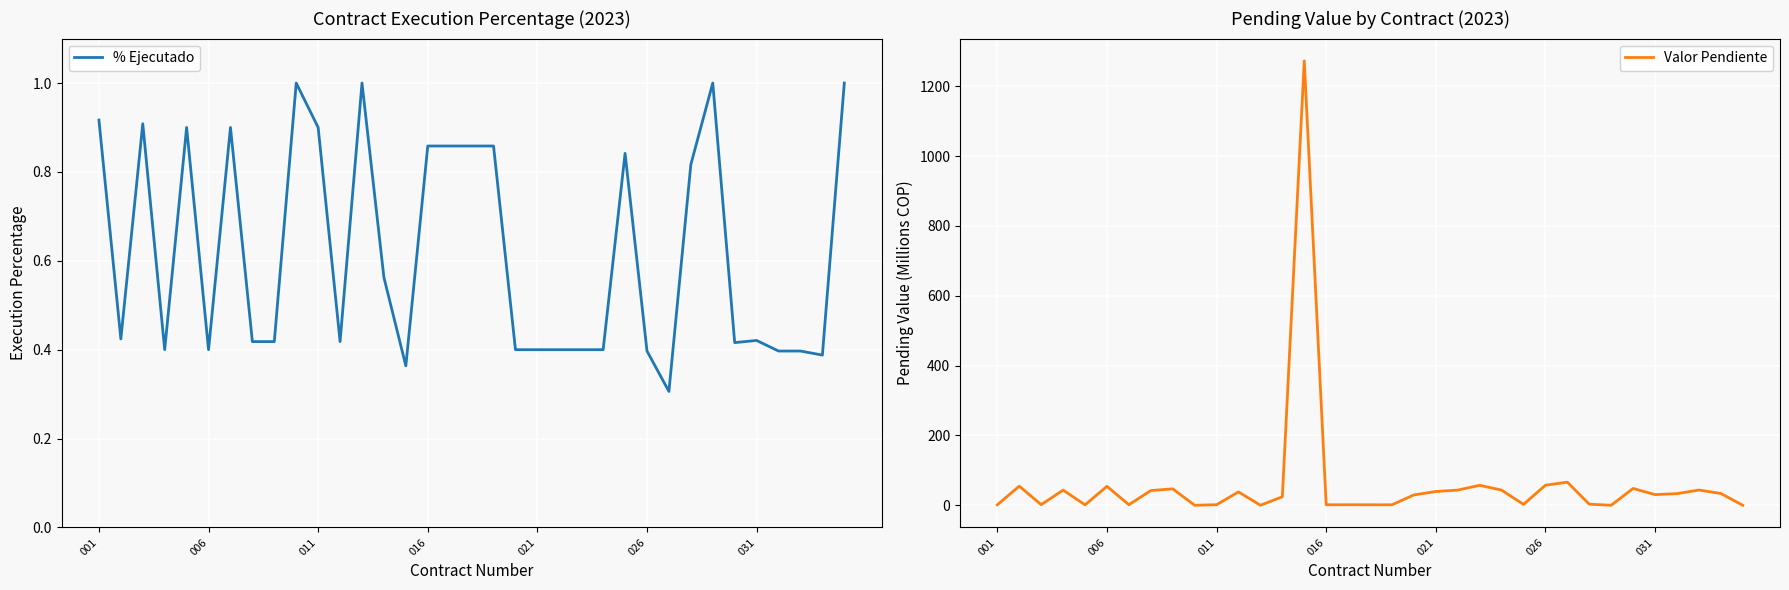

What is the maximum value for % Ejecutado?

1.0